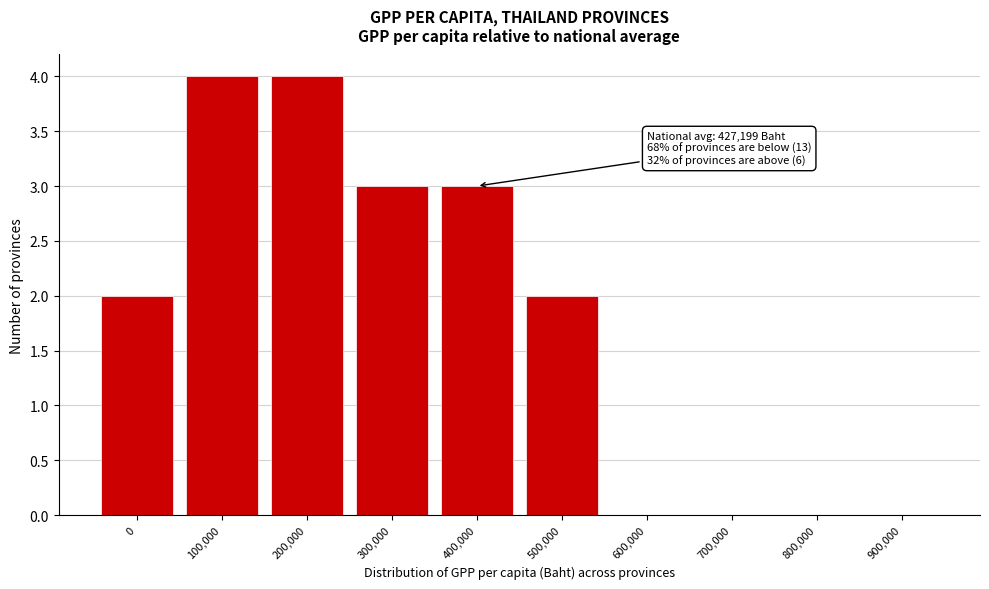

Reading right to left, list all the values displayed in this chart.

900,000=0	800,000=0	700,000=0	600,000=0	500,000=2	400,000=3	300,000=3	200,000=4	100,000=4	0=2